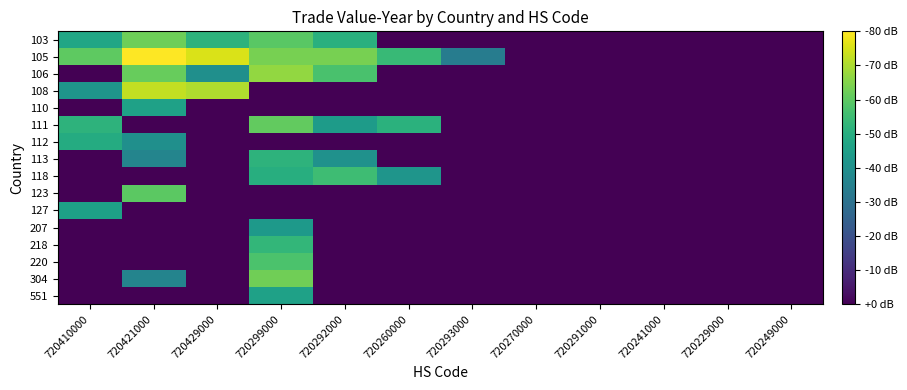

Which series has the largest range (max minus min)?

105